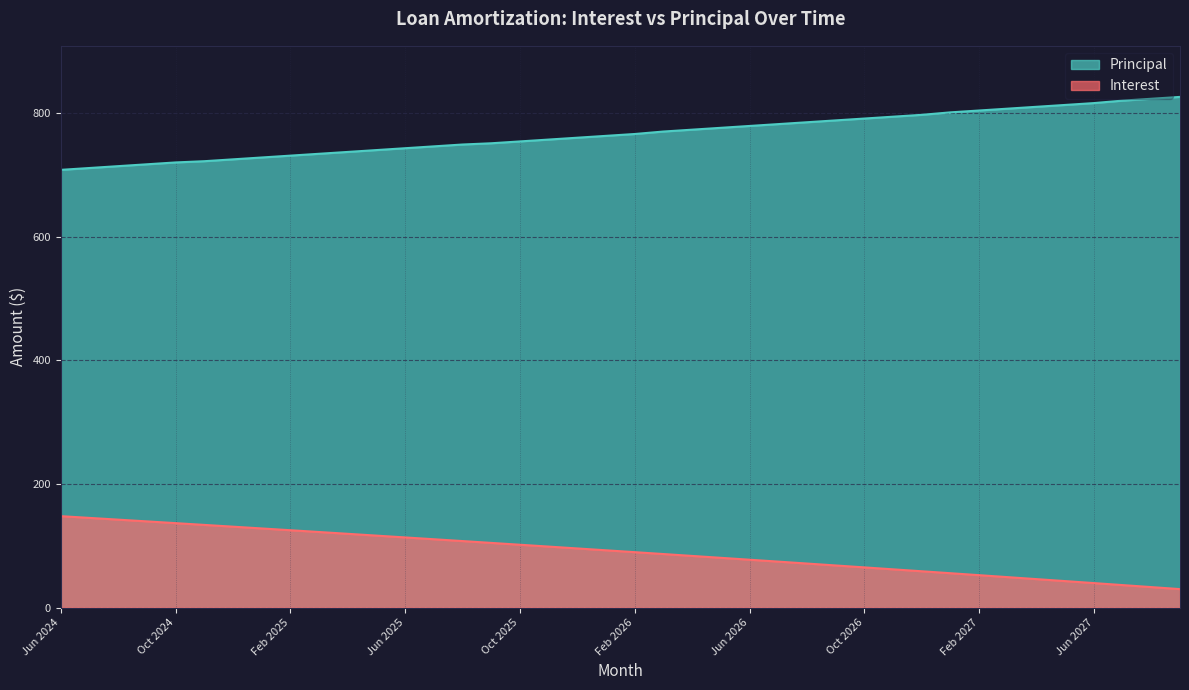

Which series has the largest total across all categories?

Principal